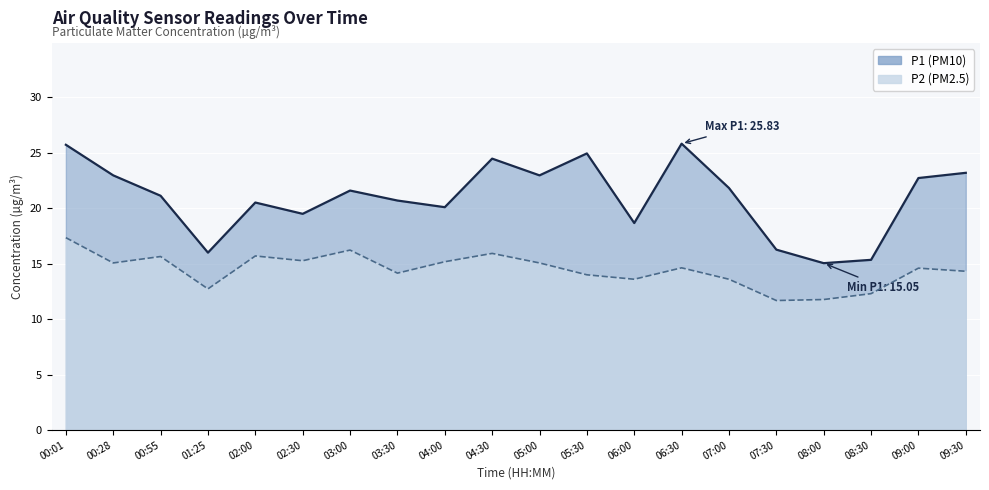

Reading left to right, list all the values displayed in this chart.

P1: 25.7	23.0	21.1	16.0	20.5	19.5	21.6	20.7	20.1	24.5	23.0	24.9	18.7	25.8	21.8	16.3	15.1	15.3	22.7	23.2
P2: 17.4	15.1	15.7	12.7	15.7	15.3	16.2	14.2	15.2	15.9	15.1	14.0	13.6	14.6	13.6	11.7	11.8	12.3	14.6	14.3